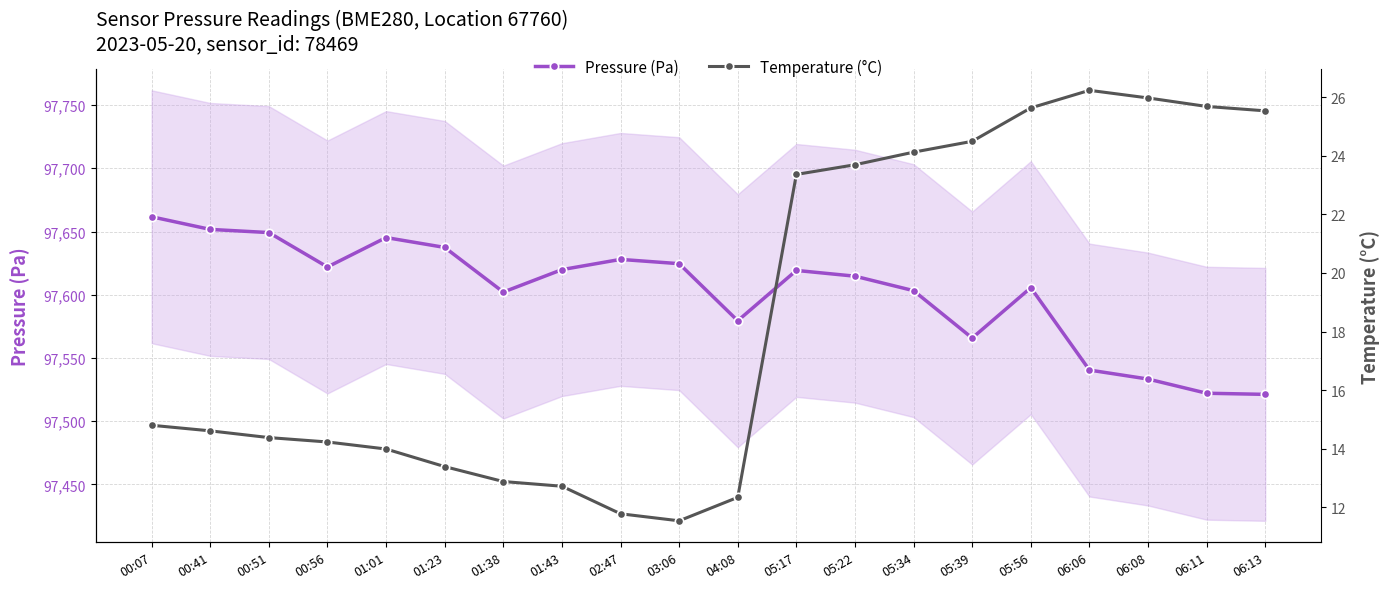

How many interior local valleys does the Temperature (°C) series have?

1